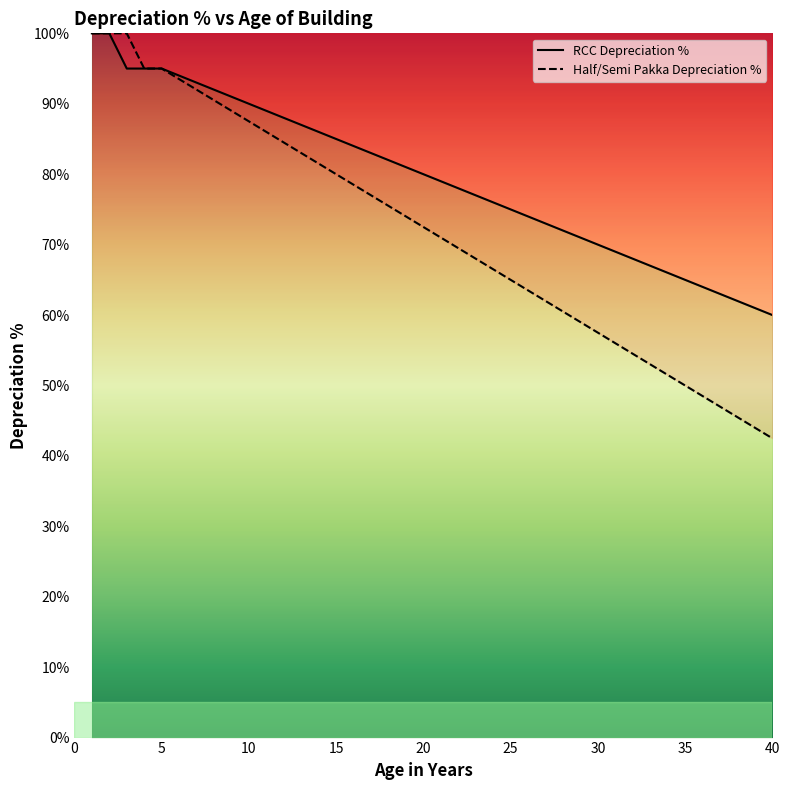

What is the highest value of the Half/Semi Pakka Depreciation % series?

100.0